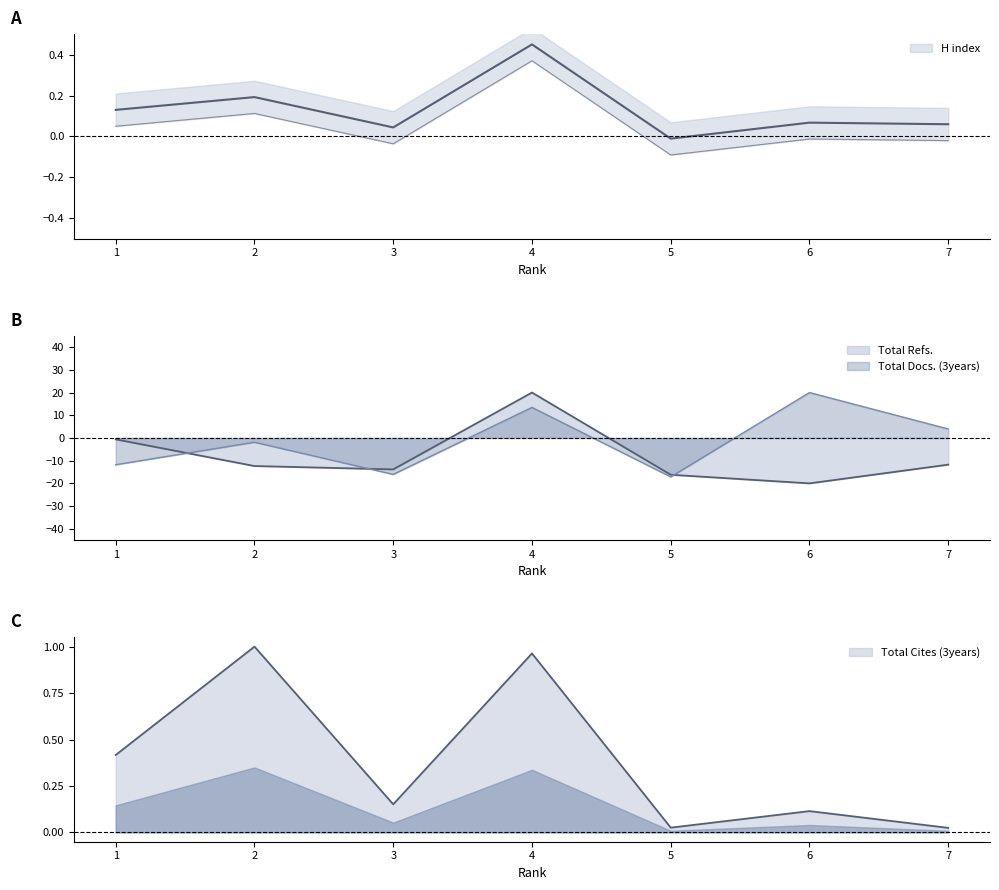

Which series has the widest spread of values?

Total Refs.